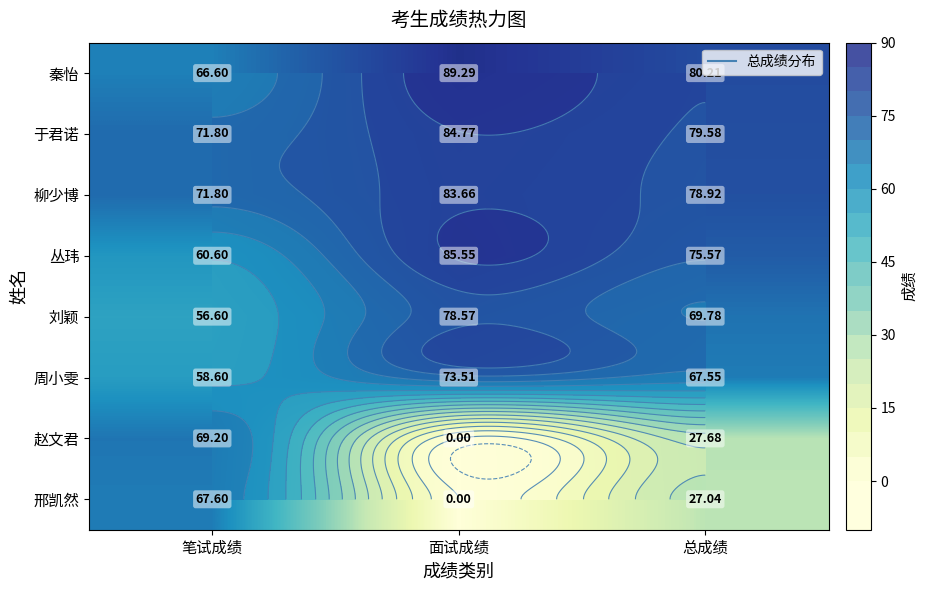

Between 面试成绩 and 总成绩, which is larger?

面试成绩